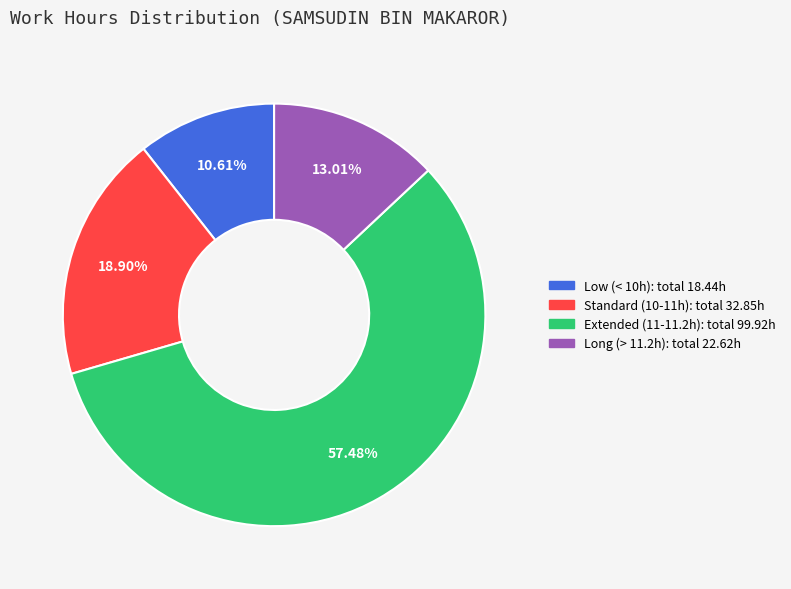

To the nearest percent, what is the average slice percentage?

25%